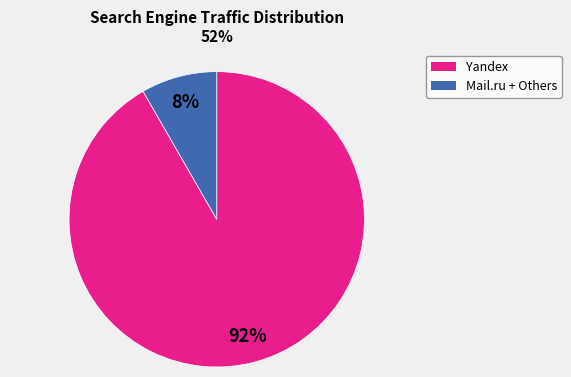

How many slices are in this pie chart?

2